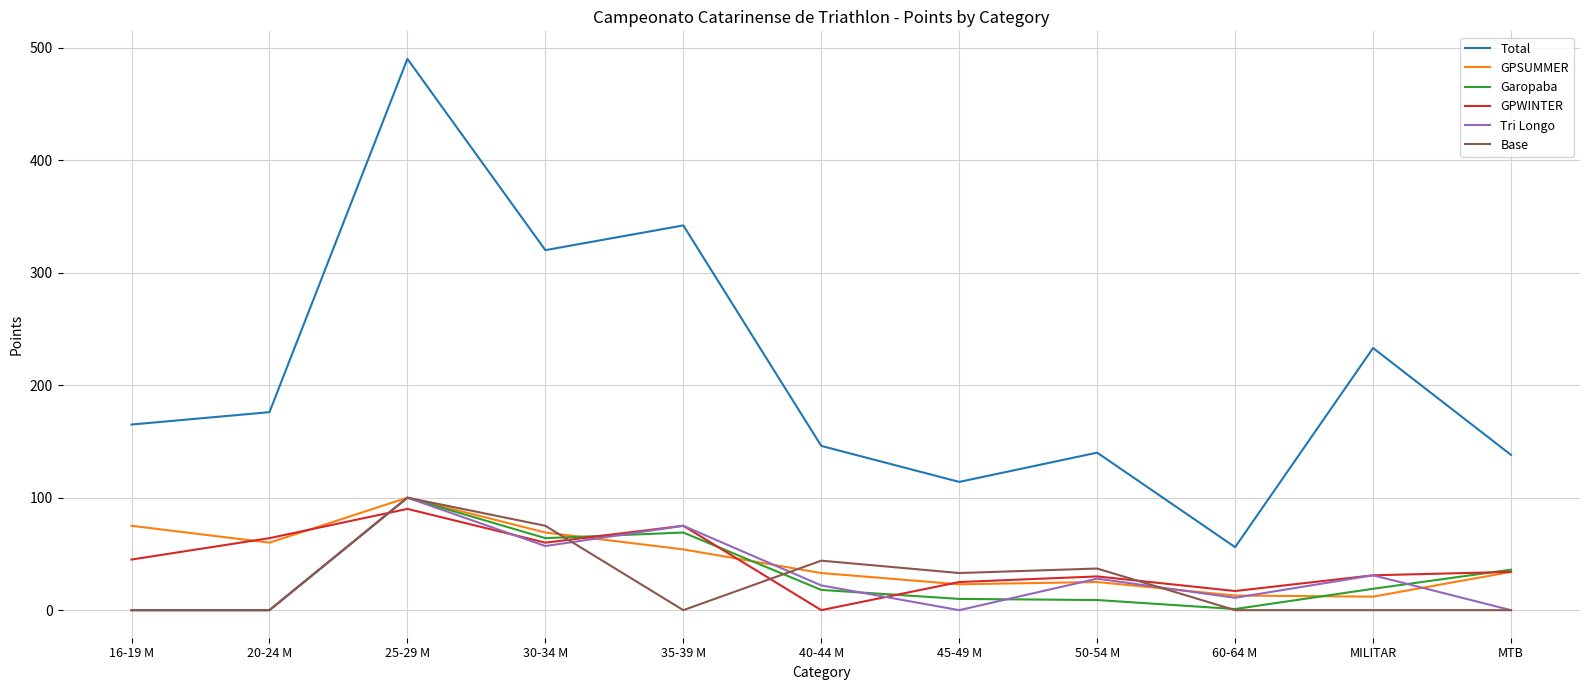

Is the value of Garopaba at 50-54 M greater than the value of GPWINTER at MILITAR?

No